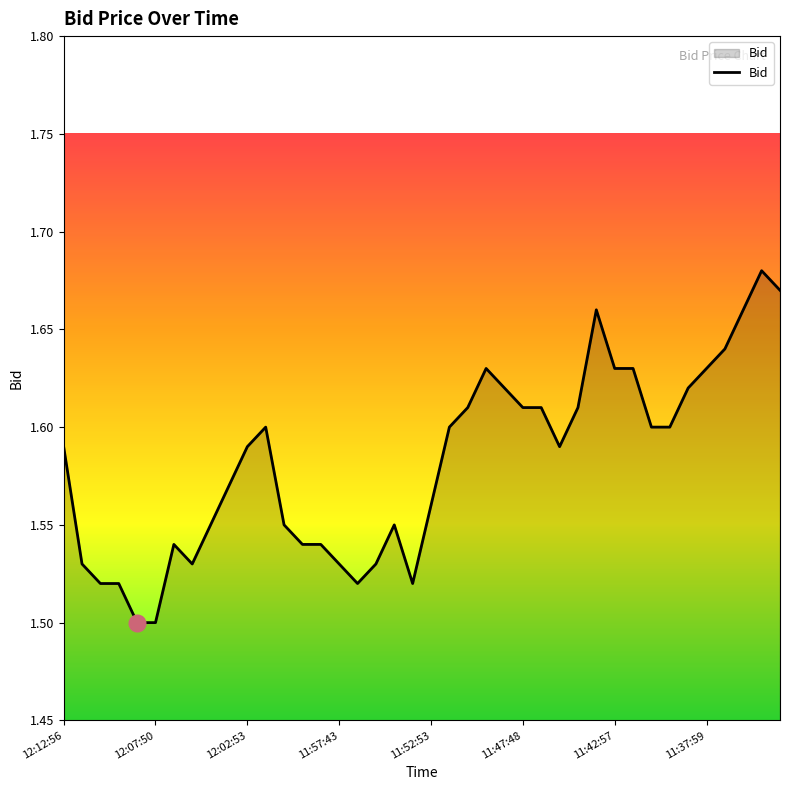

Which category has the highest value across all series?

38